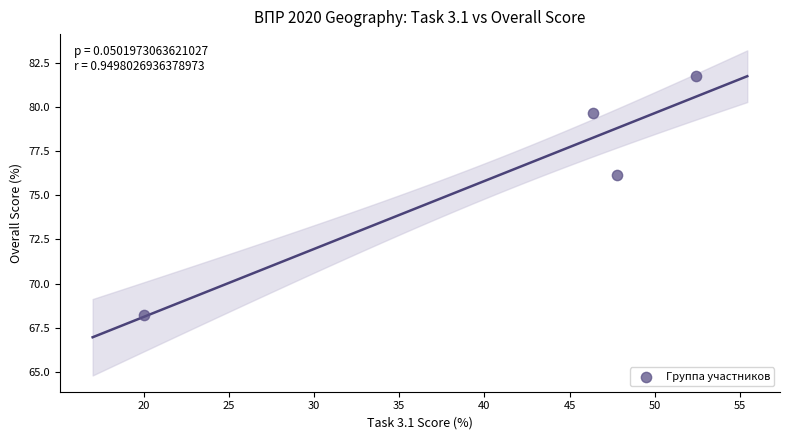

What is the average X value?

41.6